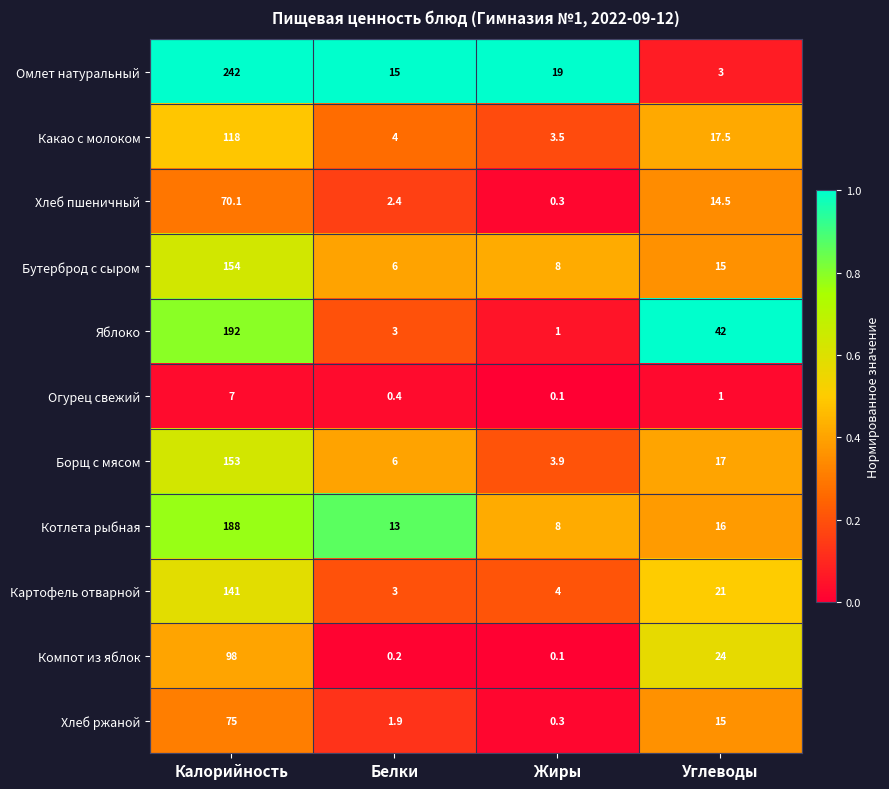

At which label is Борщ с мясом closest to 78?

Углеводы